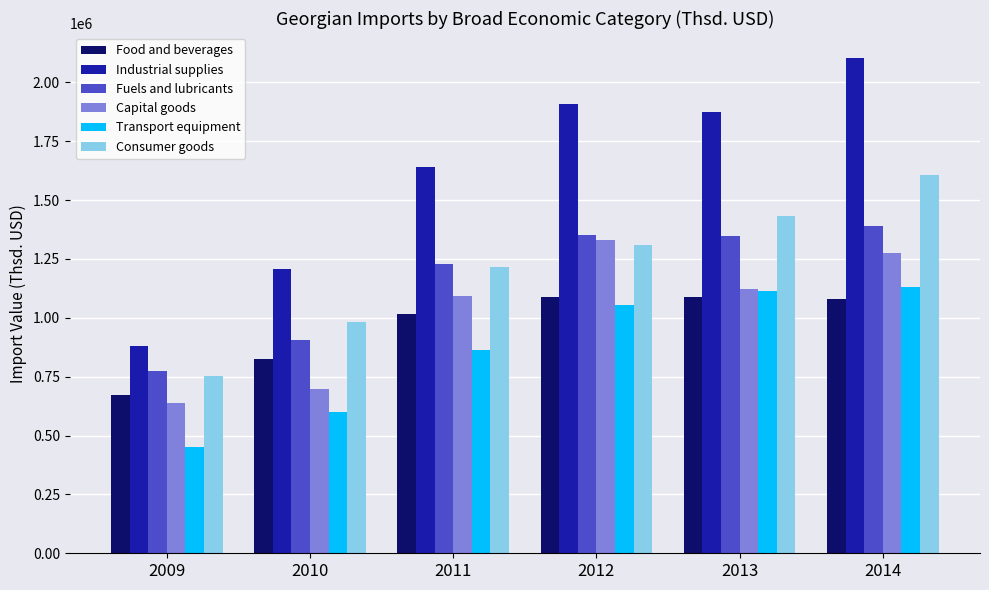

At which category does the chart reach its minimum across all series?

2009